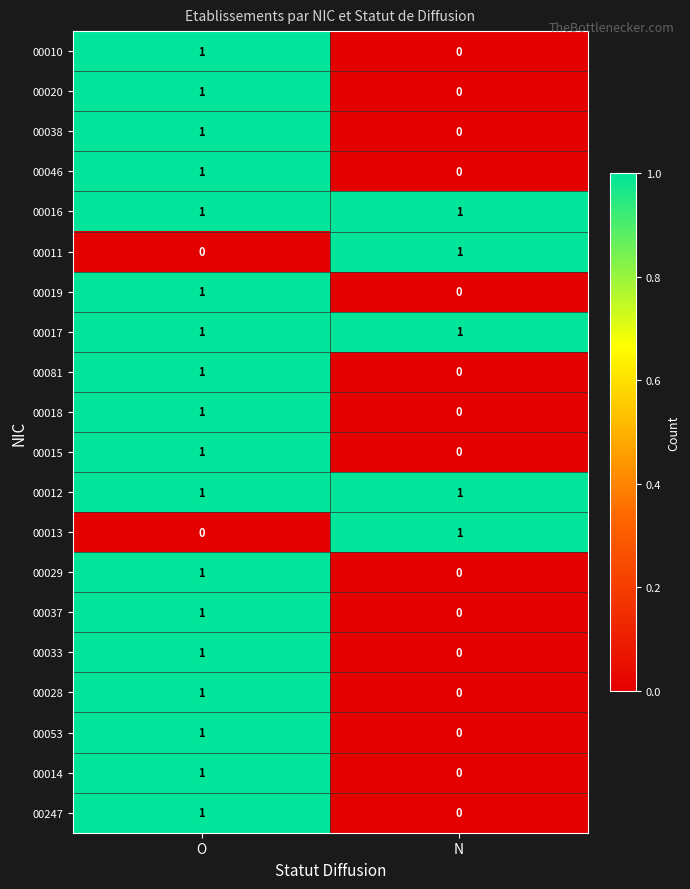

At which category is the sum across all series the highest?

O